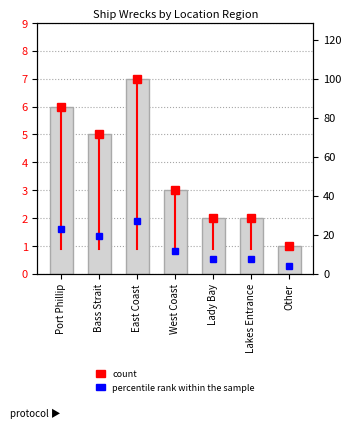

Reading right to left, what are all the values shown in this chart?

count: Other=1.0	Lakes Entrance=2.0	Lady Bay=2.0	West Coast=3.0	East Coast=7.0	Bass Strait=5.0	Port Phillip=6.0
percentile rank within the sample: Other=0.3	Lakes Entrance=0.5	Lady Bay=0.5	West Coast=0.8	East Coast=1.9	Bass Strait=1.3	Port Phillip=1.6